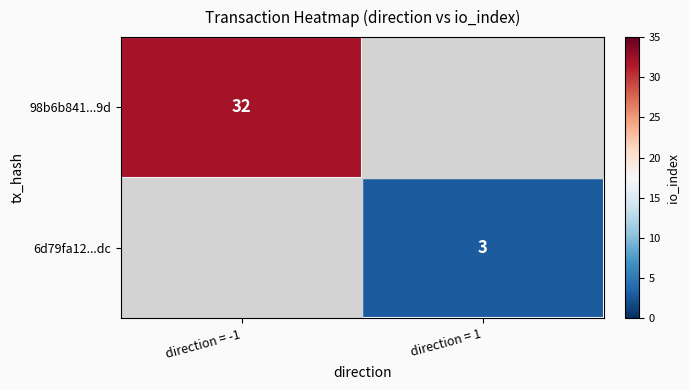

Is it true that 6d79fa12...dc equals 3 at direction = 1?

True